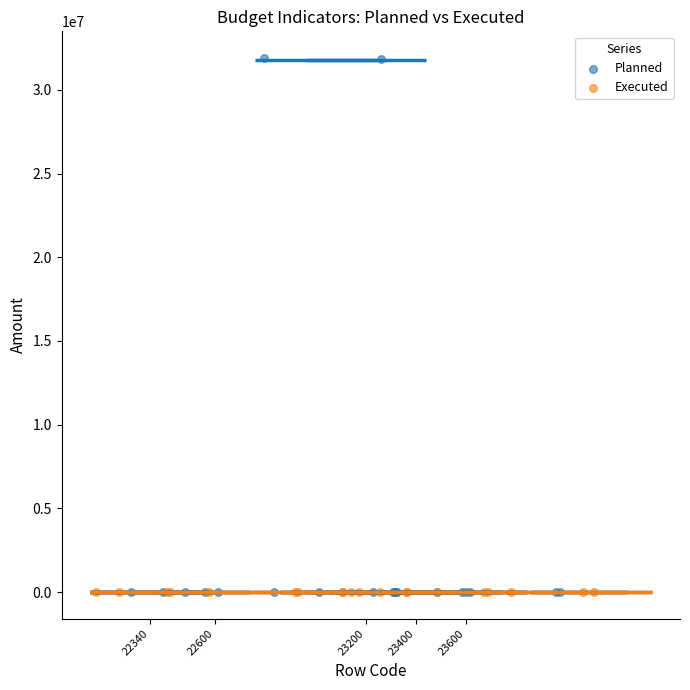

What are all the series names shown in the legend?

Planned, Executed